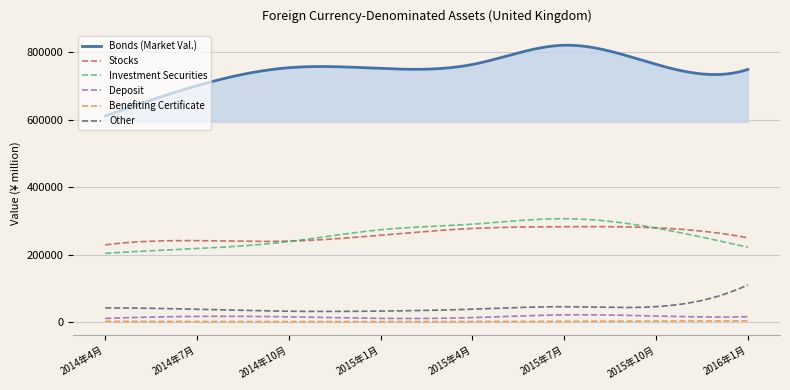

What is the maximum value for Deposit?

21237.9